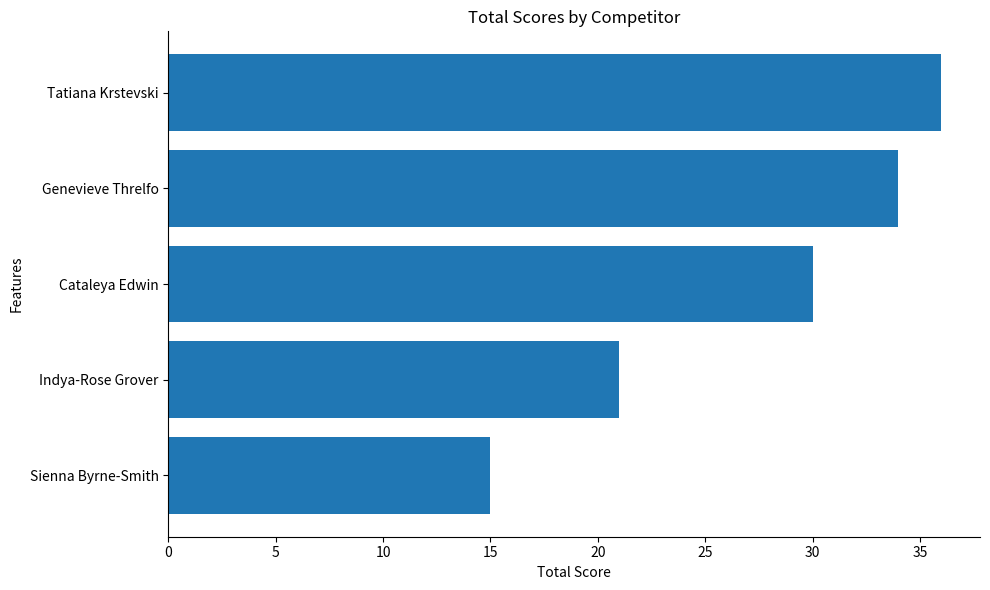

What is the change in value from Indya-Rose Grover to Tatiana Krstevski?

+15